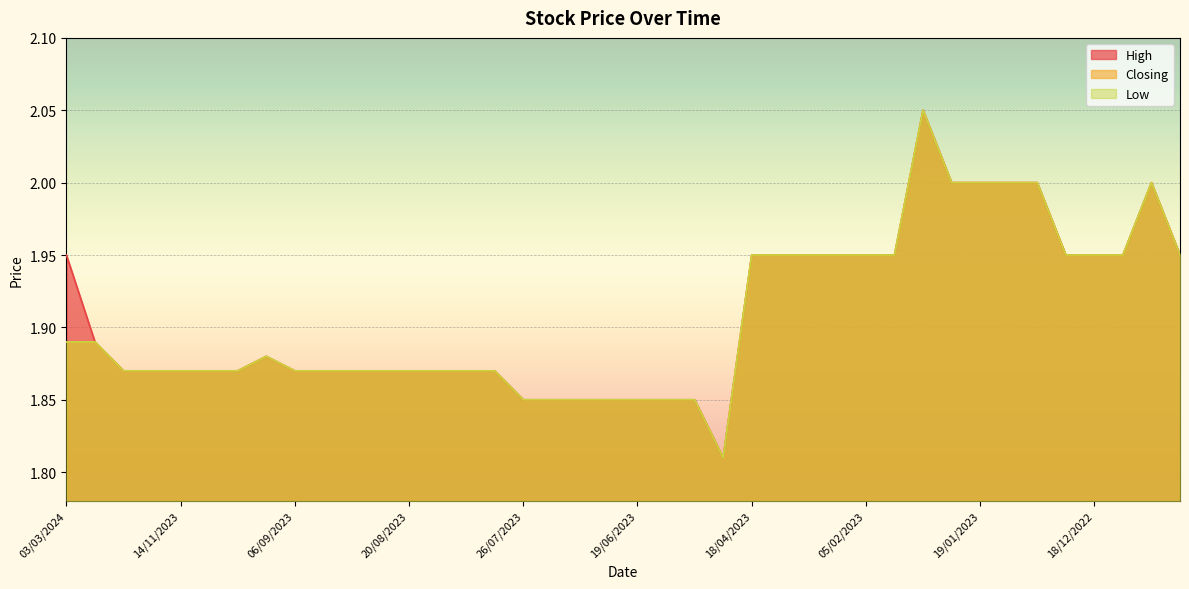

What is the maximum value shown in the chart?

2.0